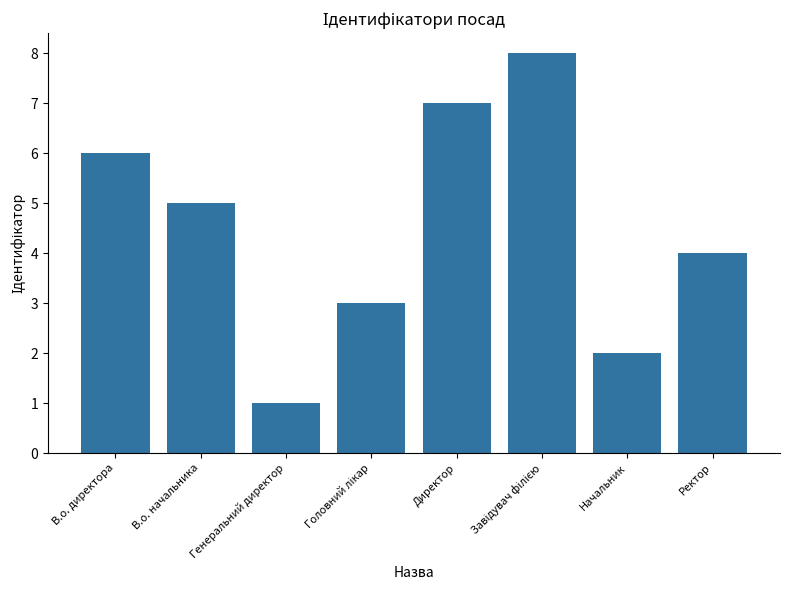

What is the label of the 5th bar from the left?

Директор